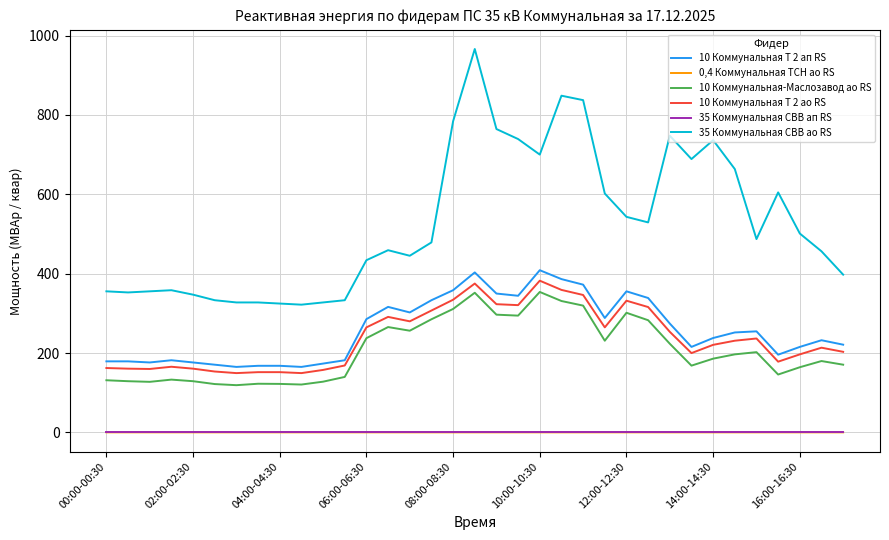

Which series has the largest total across all categories?

35 Коммунальная СВВ ао RS